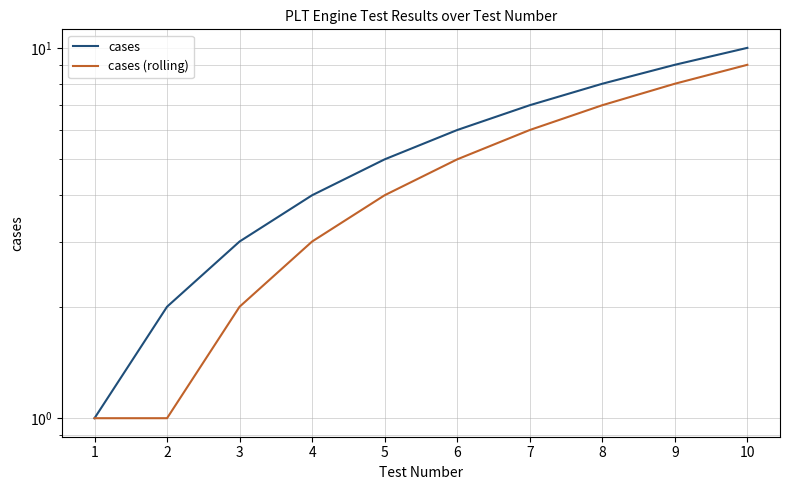

What is the value of the cases point at the 10th from the left?

10